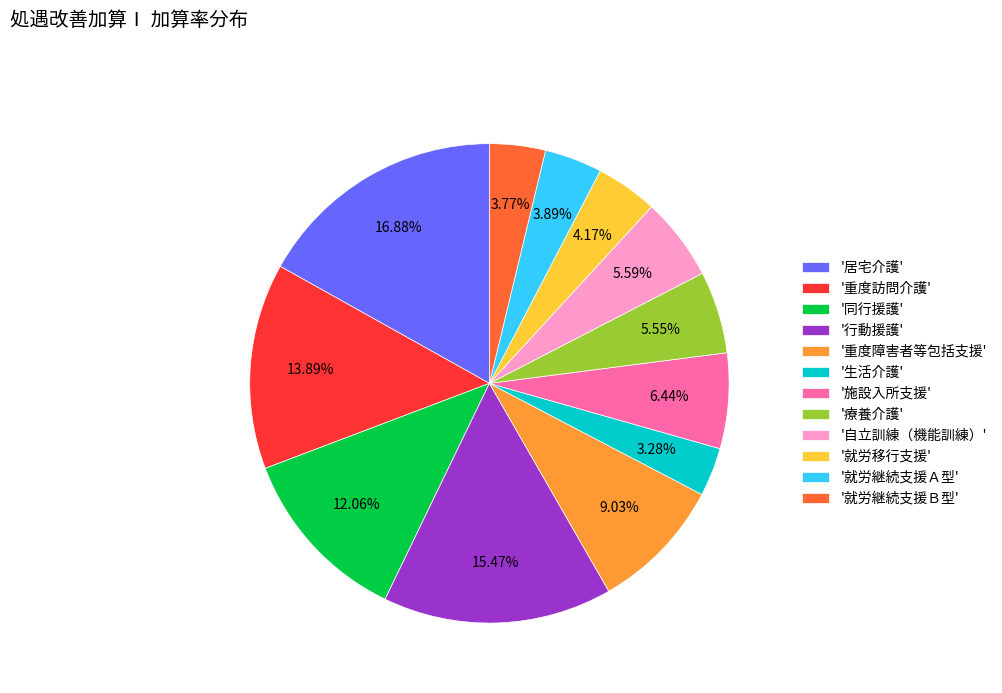

Combined, do '就労移行支援' and '行動援護' account for over 50%?

No